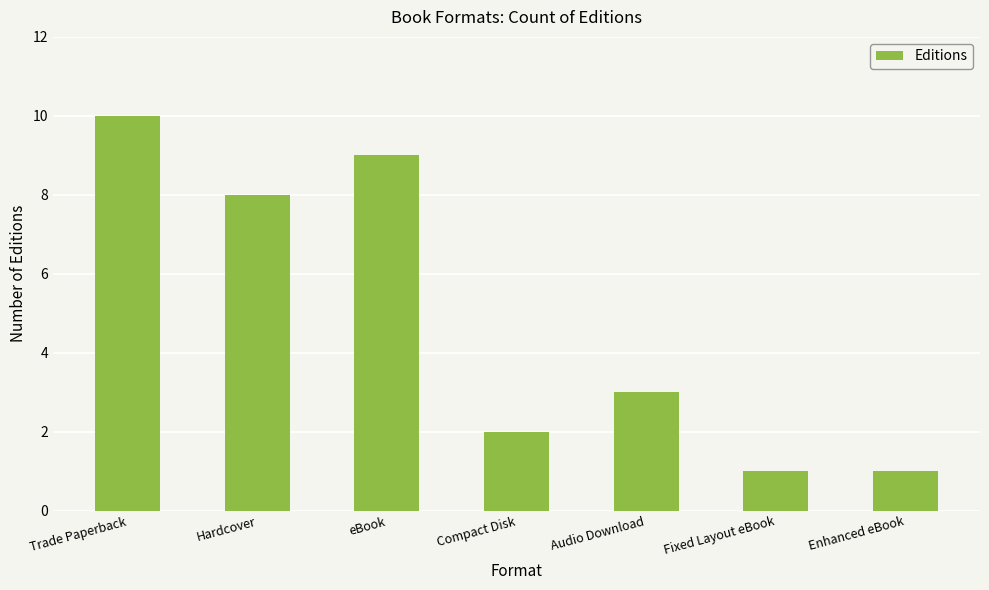

What is the label of the 4th bar from the right?

Compact Disk